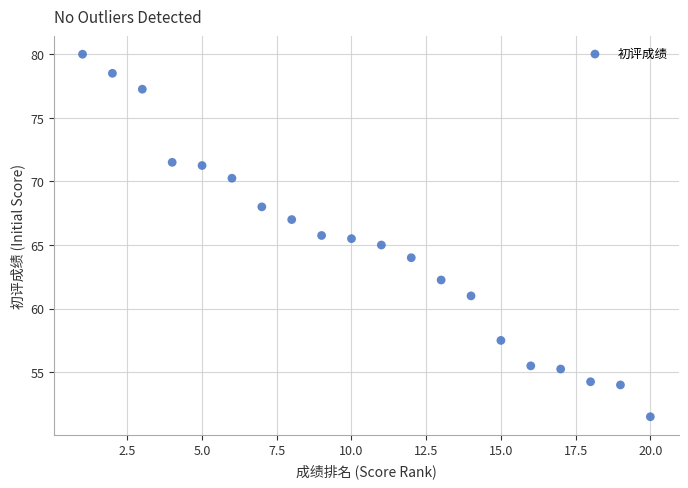

What is the range of X values (max minus min)?

19.0